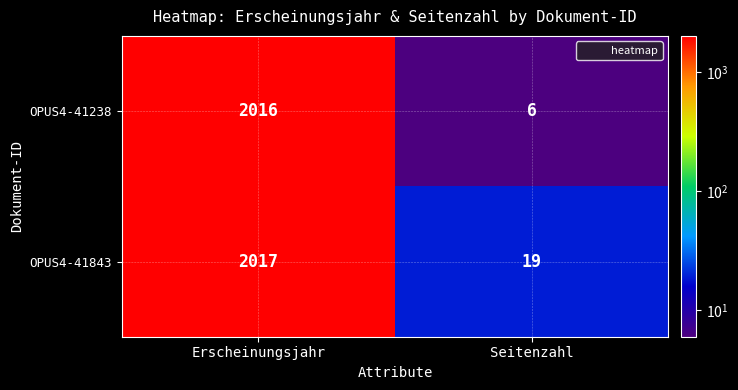

Reading left to right, what are all the values shown in this chart?

OPUS4-41238: 2016	6
OPUS4-41843: 2017	19